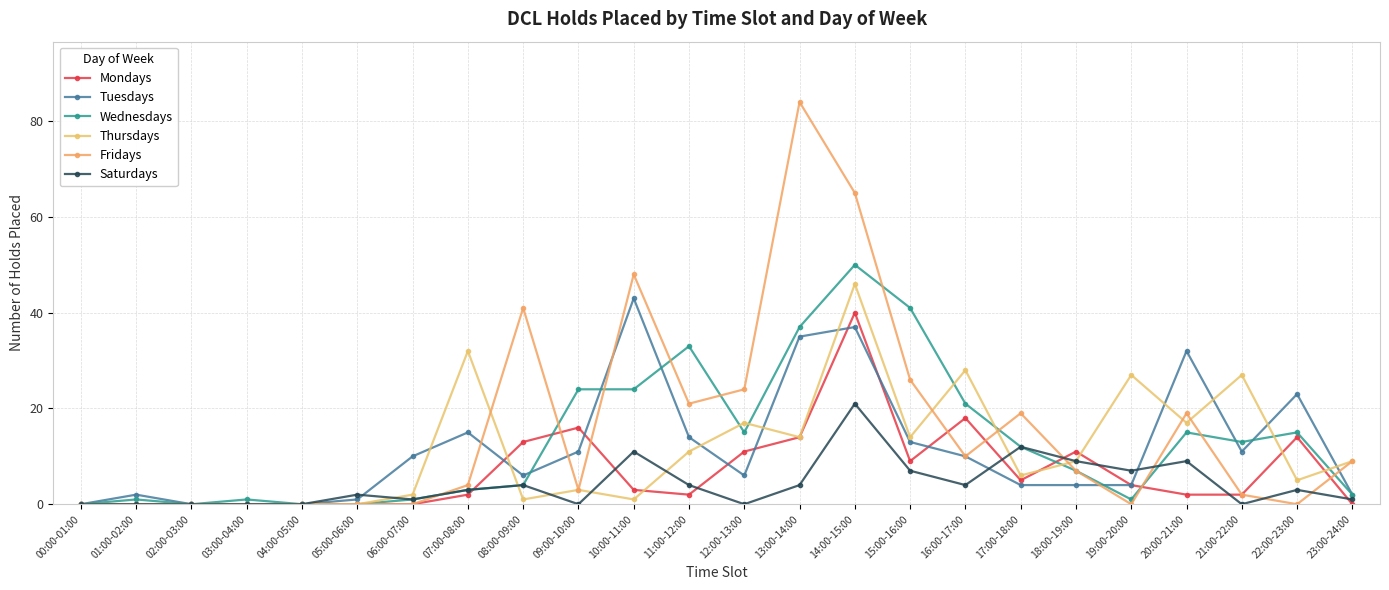

True or false: Thursdays and Tuesdays intersect in this chart.

True